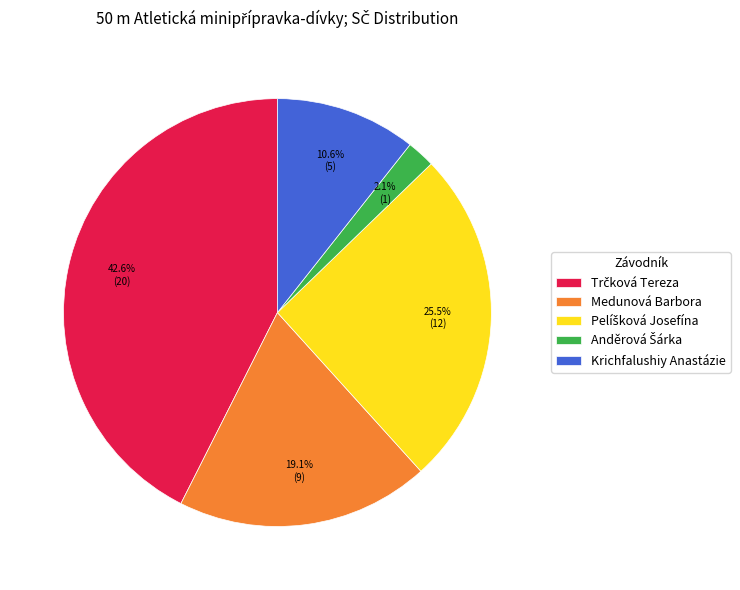

What is the ratio of the value at Medunová Barbora to the value at Krichfalushiy Anastázie?

1.8